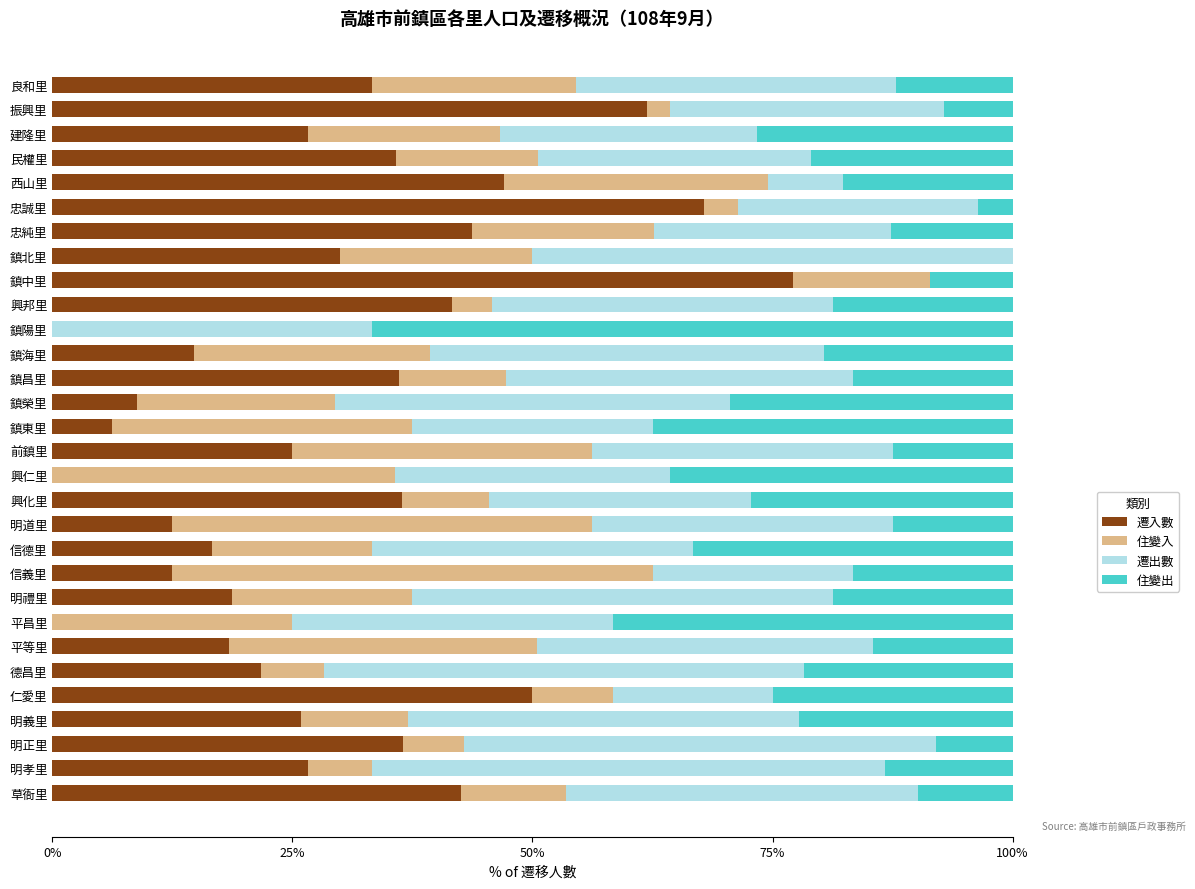

The value of 遷入數 at 明道里 is 12.5. True or false?

True